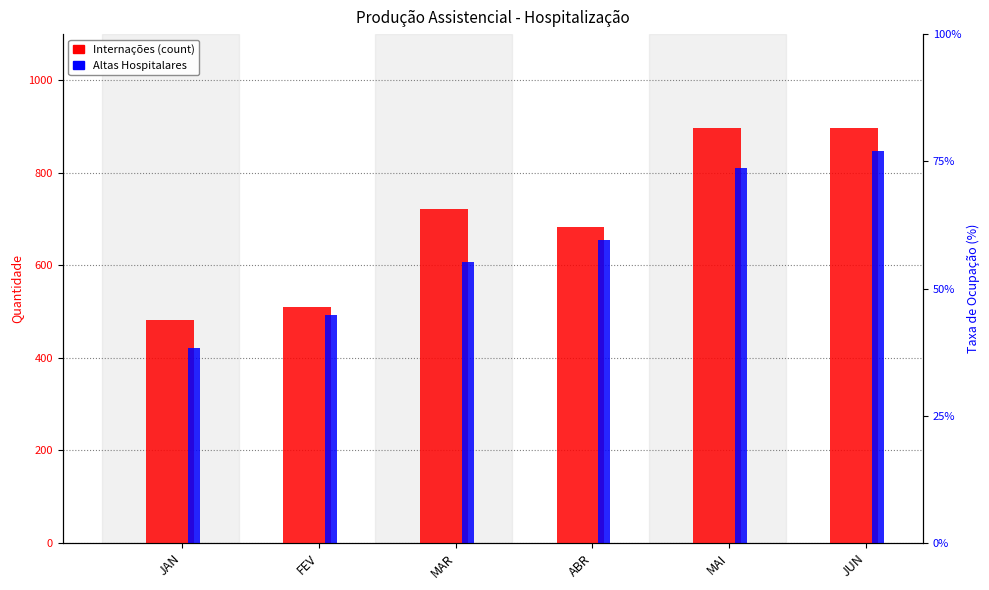

Where does the ALTA HOSPITALAR series first go above 655?

MAI